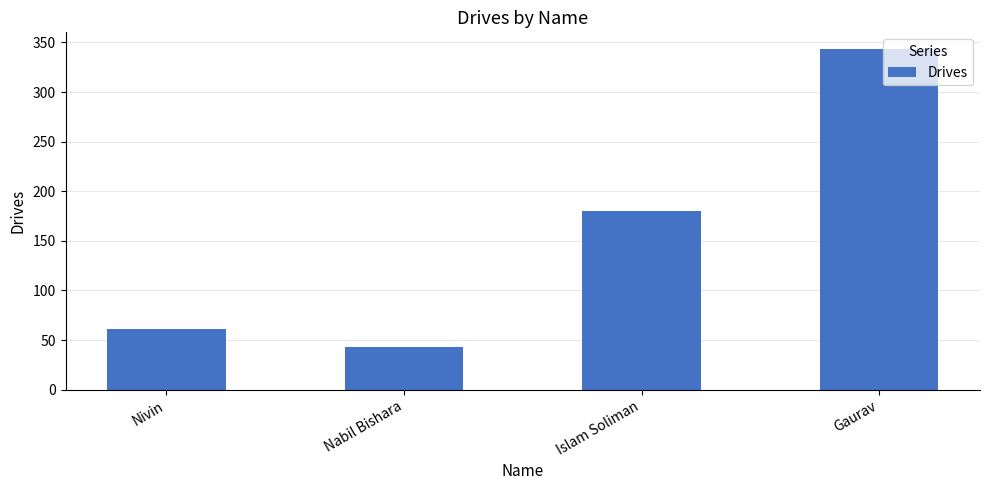

What is the change in value from Islam Soliman to Gaurav?

+163